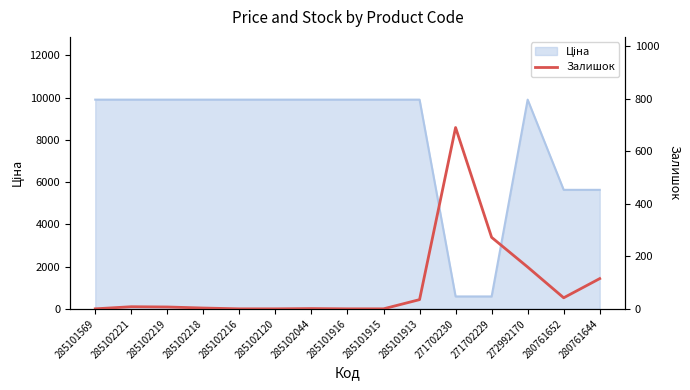

What value does the data have at 272992170?

159